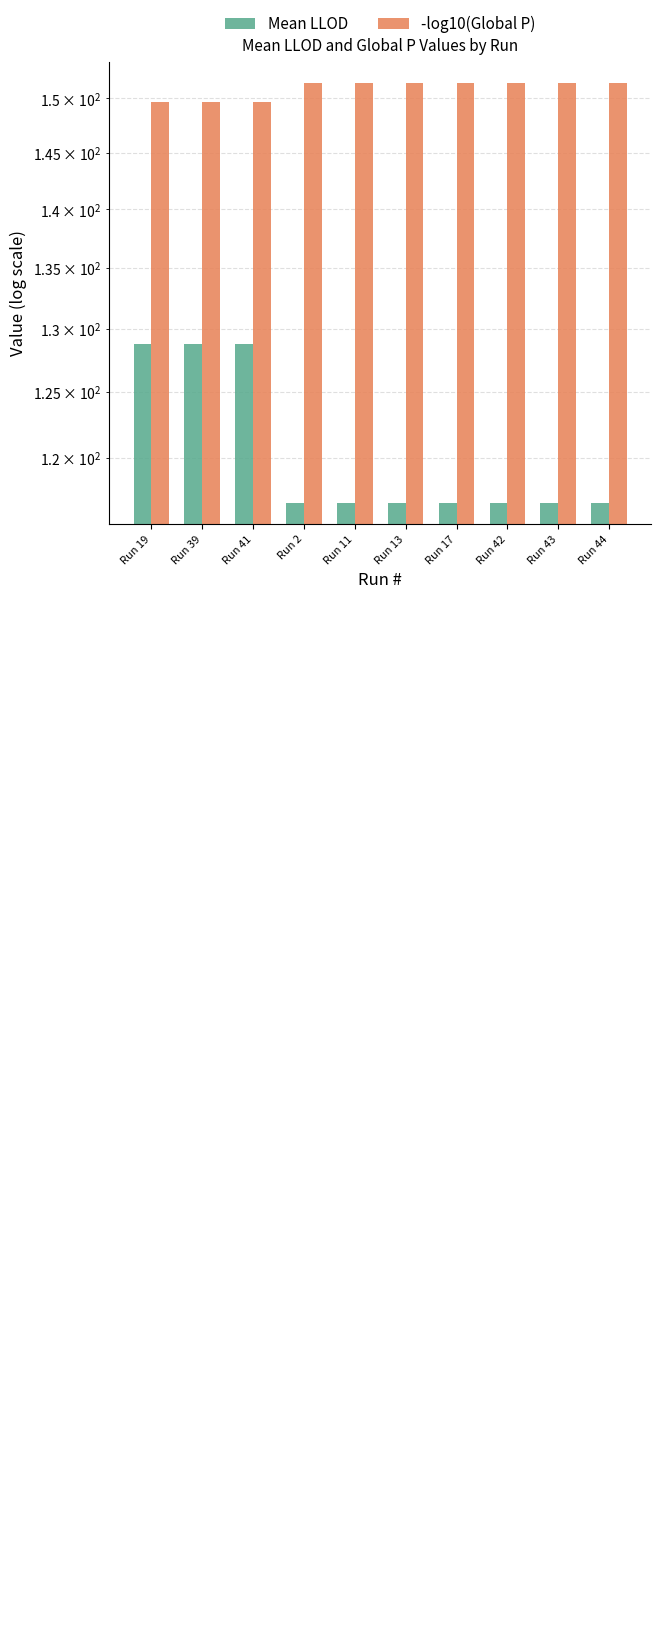

Which series has the largest total across all categories?

-log10(Global P)